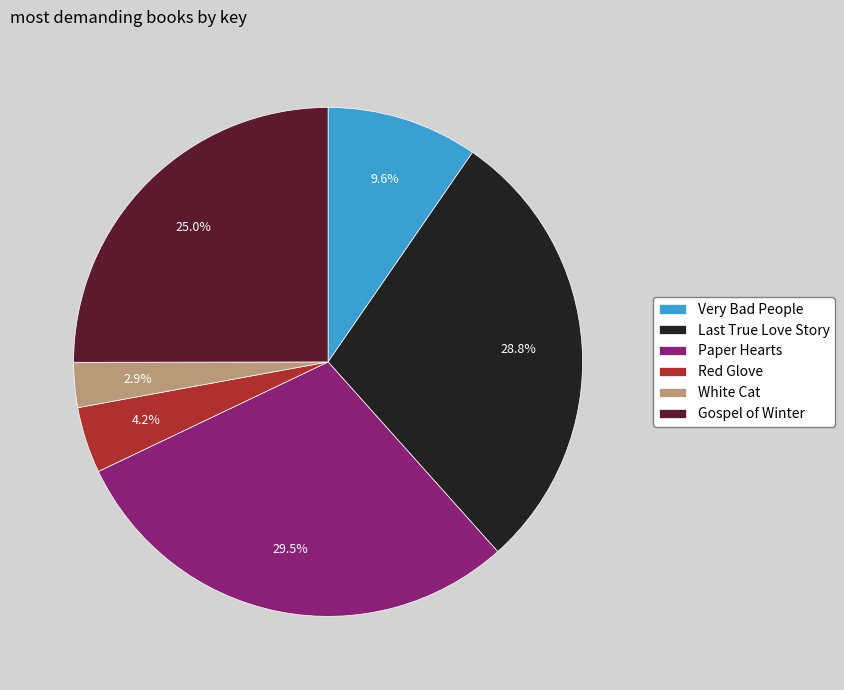

Does any single category account for the majority?

No